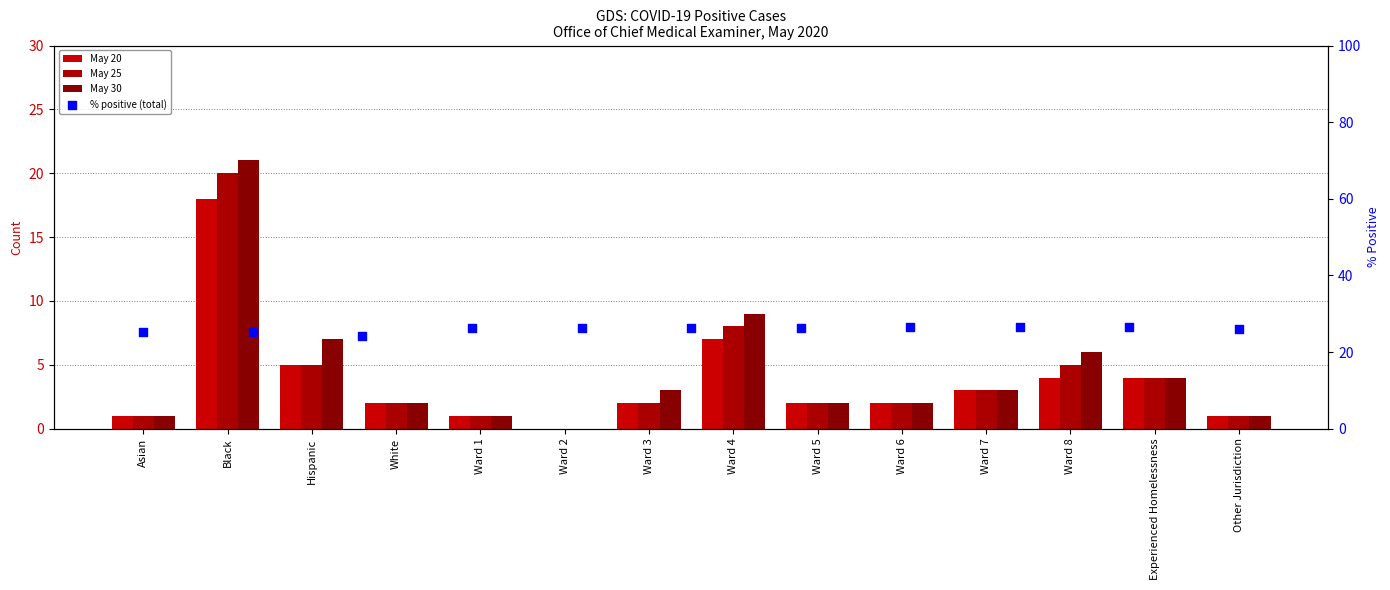

Which series has the largest total across all categories?

May 30